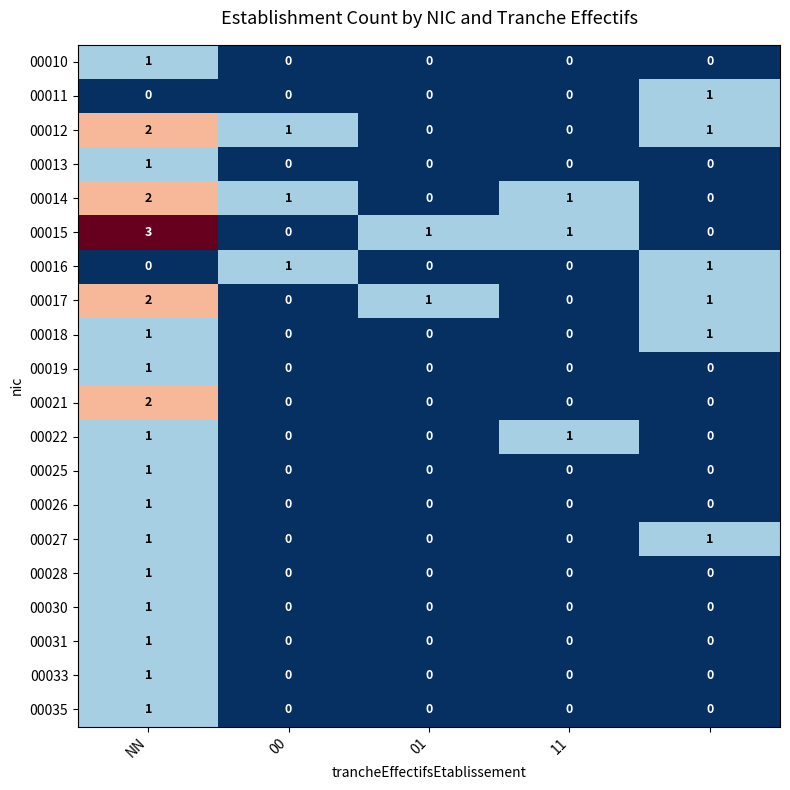

What is the sum of all 00017 values?

4